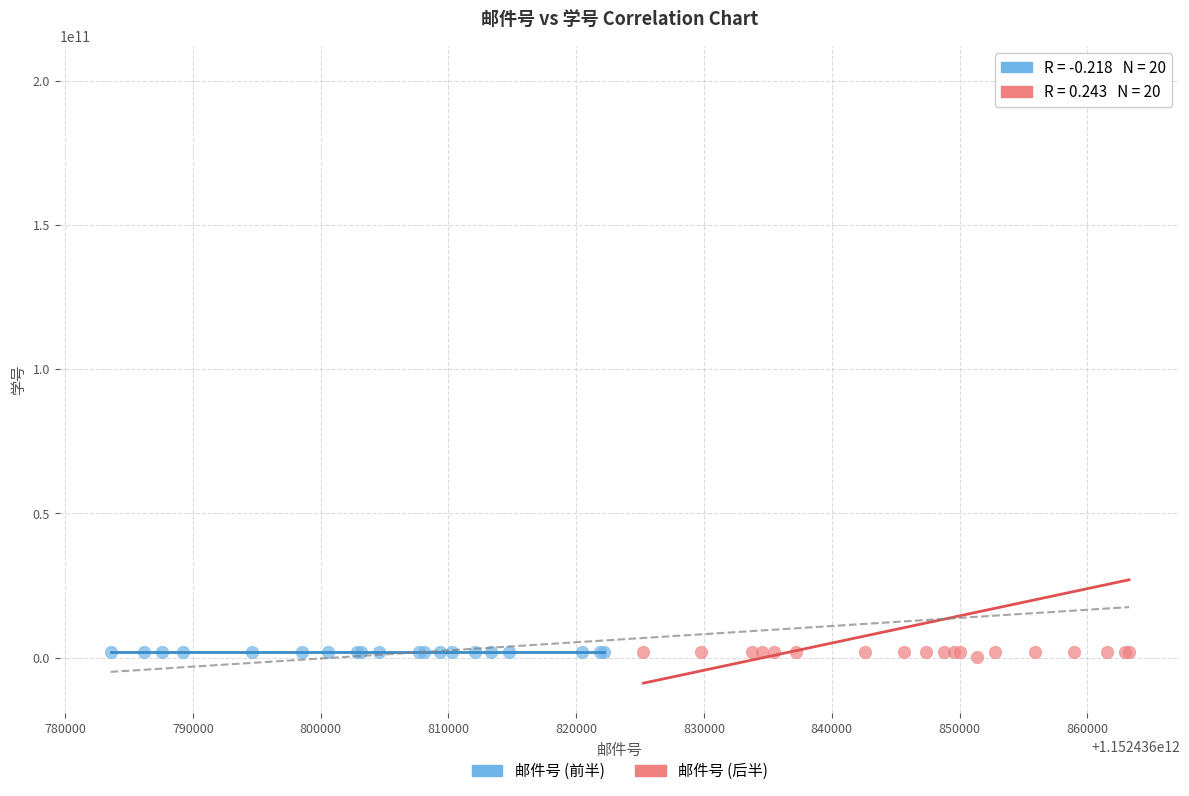

Which series has the largest Y range (max minus min)?

邮件号 (后半)